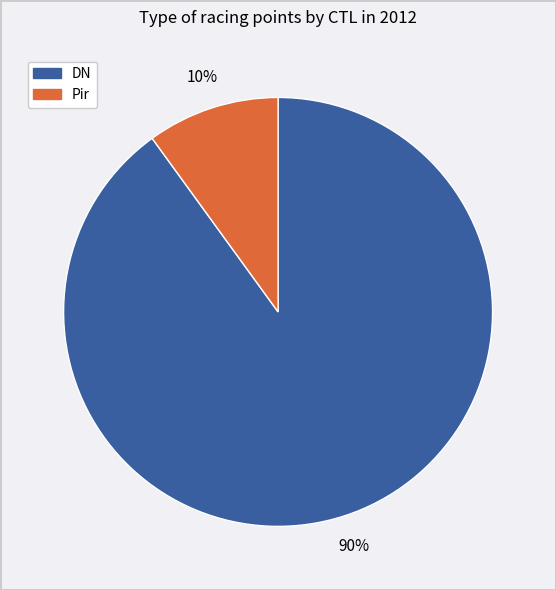

Is there any slice that represents more than half of the pie?

Yes